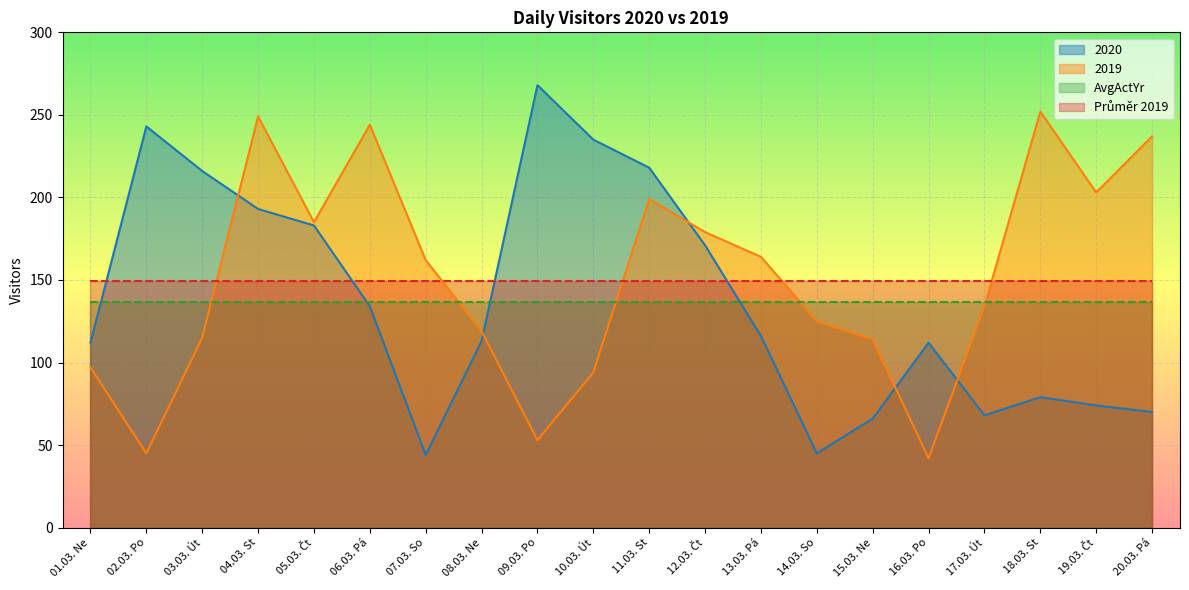

Rank the categories by 2020 value from lowest to highest.

07.03. So, 14.03. So, 15.03. Ne, 17.03. Út, 20.03. Pá, 19.03. Čt, 18.03. St, 01.03. Ne, 16.03. Po, 08.03. Ne, 13.03. Pá, 06.03. Pá, 12.03. Čt, 05.03. Čt, 04.03. St, 03.03. Út, 11.03. St, 10.03. Út, 02.03. Po, 09.03. Po